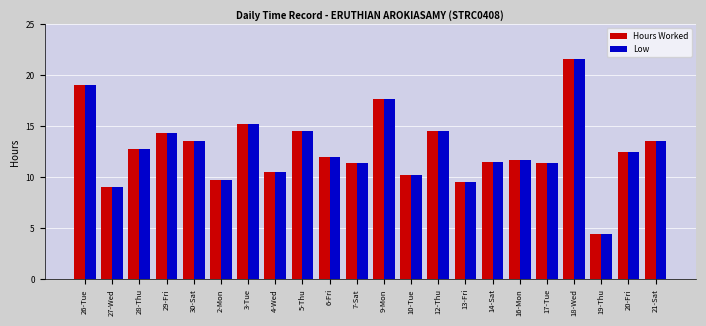

What is the sum of all Low values?

280.7